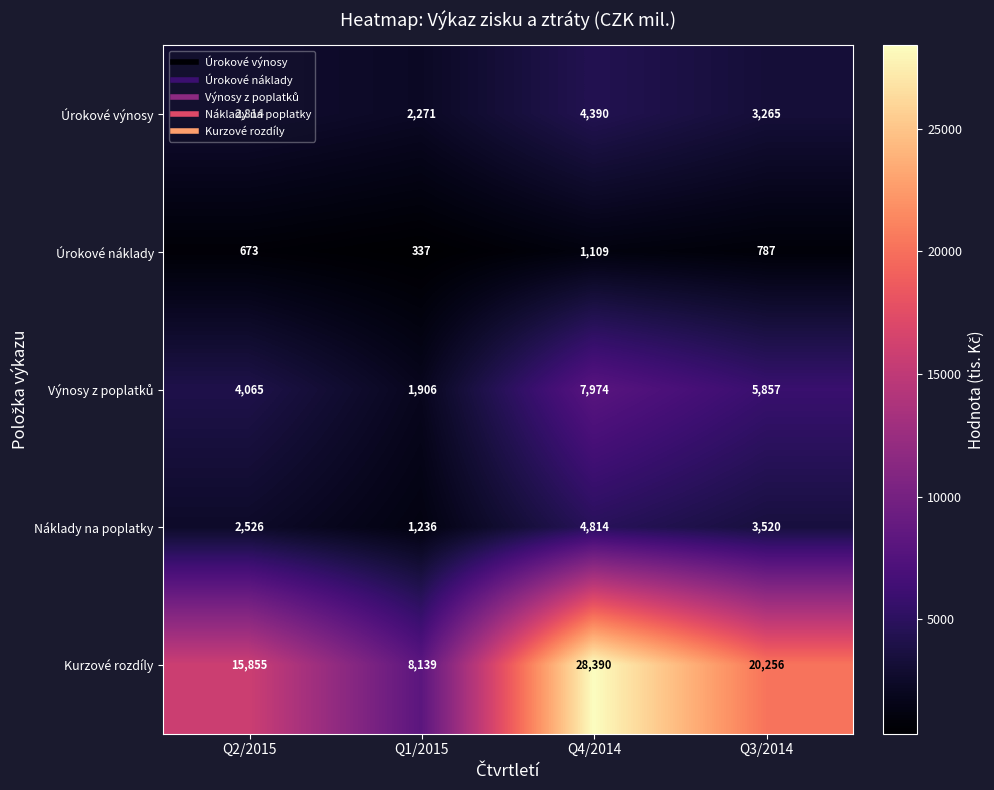

What is the difference between the Kurzové rozdíly values at Q2/2015 and Q1/2015?

7716